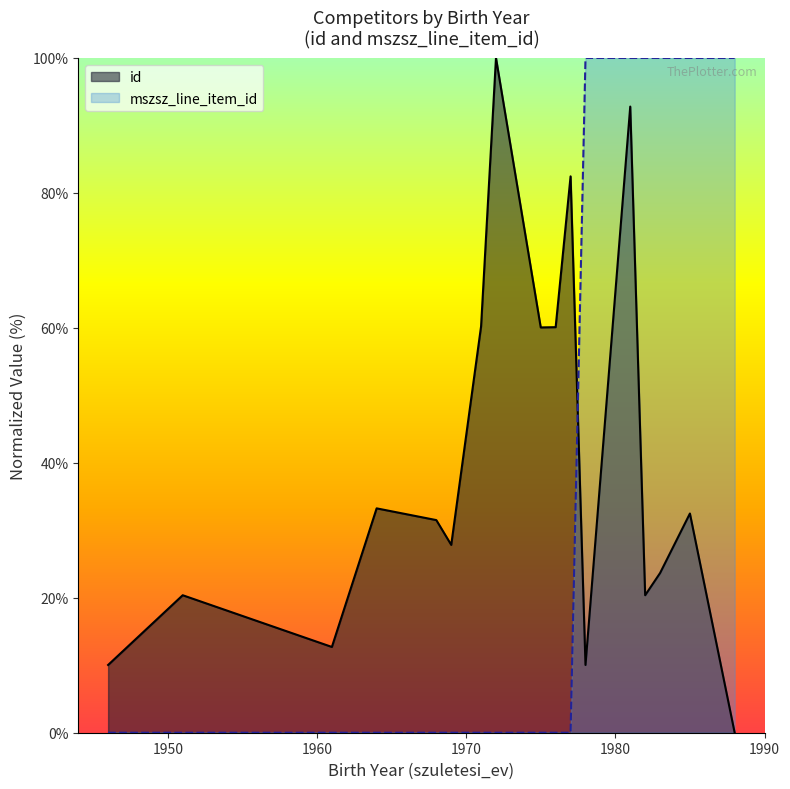

What is the sum of all mszsz_line_item_id values?

600.0